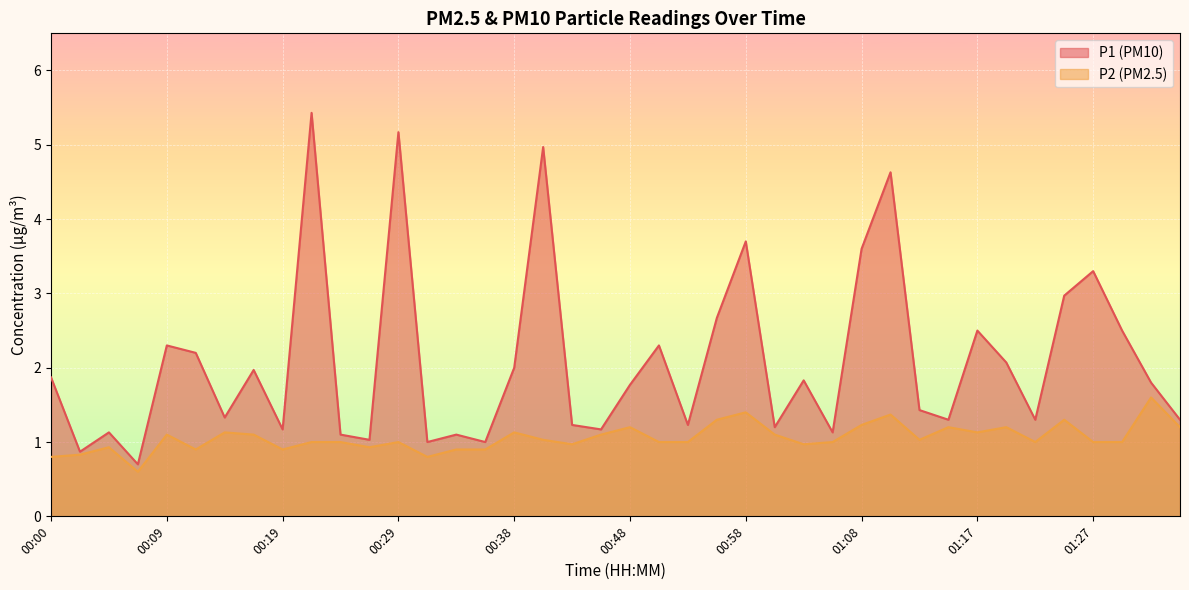

How many lines are shown in the chart?

2